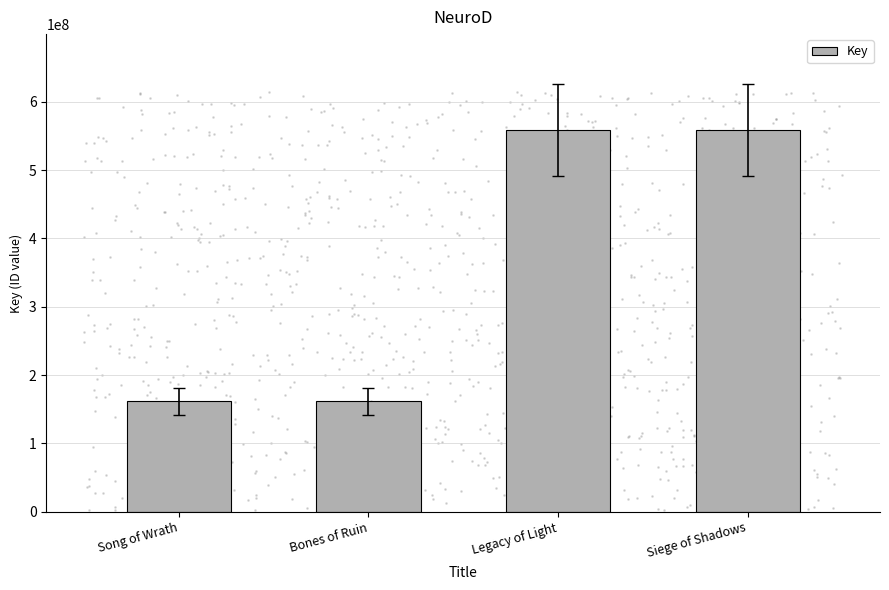

What is the change in value from Song of Wrath to Siege of Shadows?

+397666167